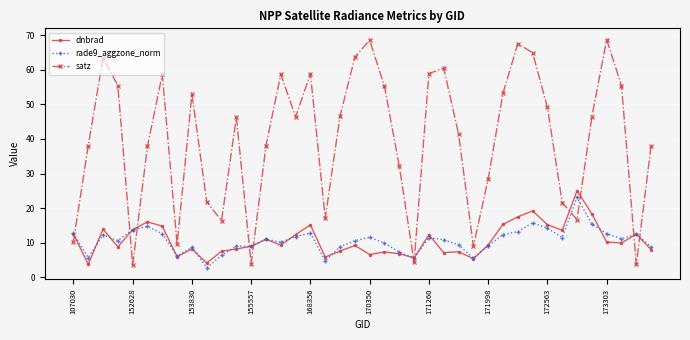

What is the value of the rade9_aggzone_norm point at the 40th from the left?

8.8